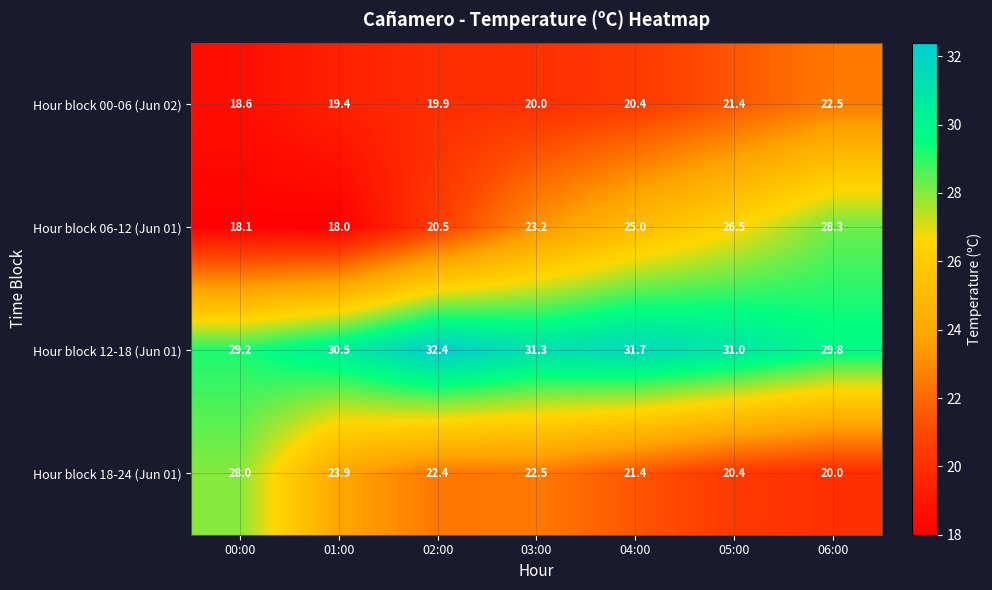

At which category is the sum across all series the highest?

06:00